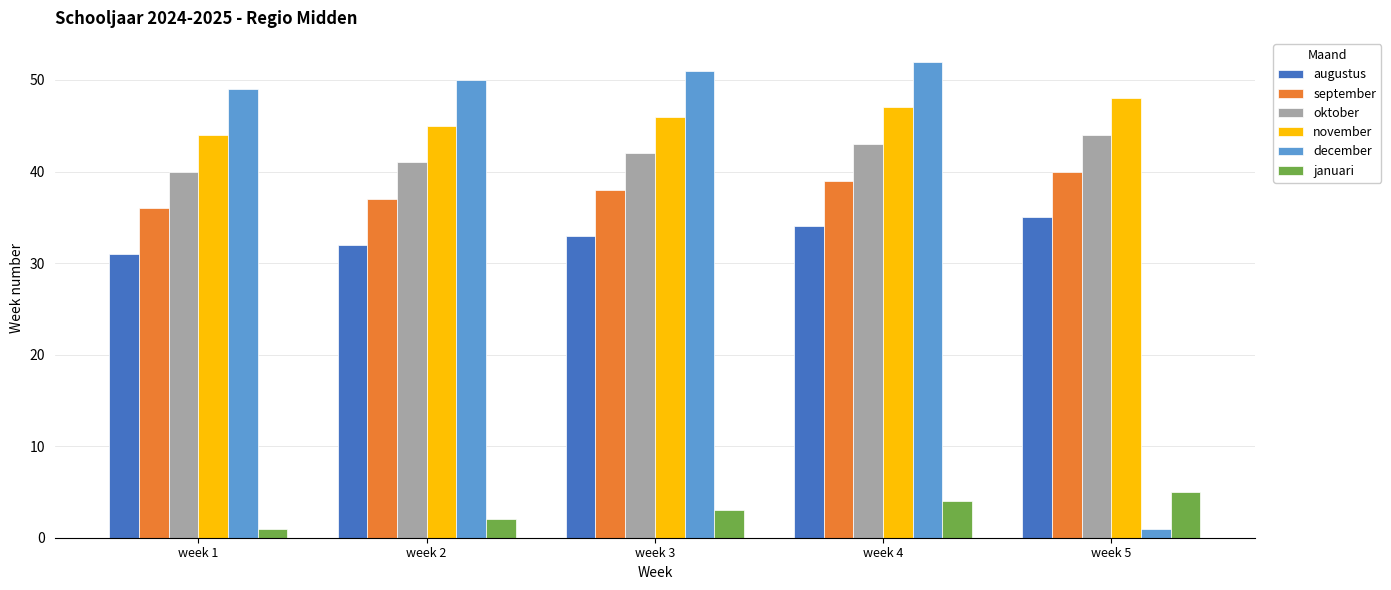

Reading right to left, list all the values displayed in this chart.

augustus: week 5=35	week 4=34	week 3=33	week 2=32	week 1=31
september: week 5=40	week 4=39	week 3=38	week 2=37	week 1=36
oktober: week 5=44	week 4=43	week 3=42	week 2=41	week 1=40
november: week 5=48	week 4=47	week 3=46	week 2=45	week 1=44
december: week 5=1	week 4=52	week 3=51	week 2=50	week 1=49
januari: week 5=5	week 4=4	week 3=3	week 2=2	week 1=1